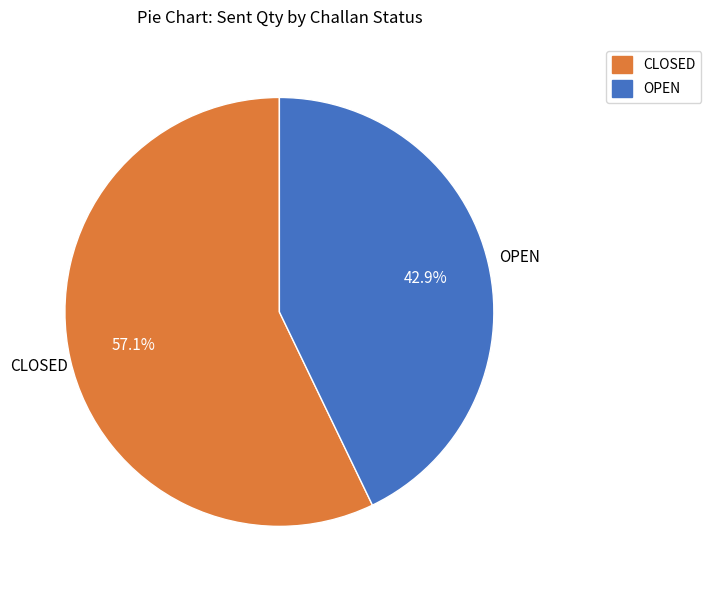

Between OPEN and CLOSED, which is larger?

CLOSED